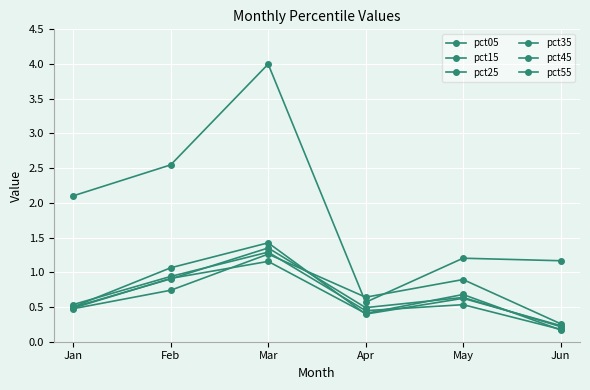

Is this an area chart (filled region under the line)?

No